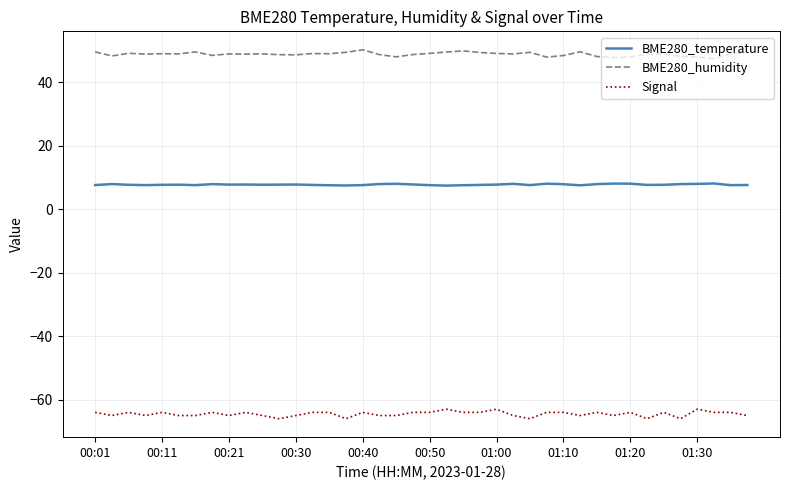

Rank the series by their average value, from lowest to highest.

Signal, BME280_temperature, BME280_humidity